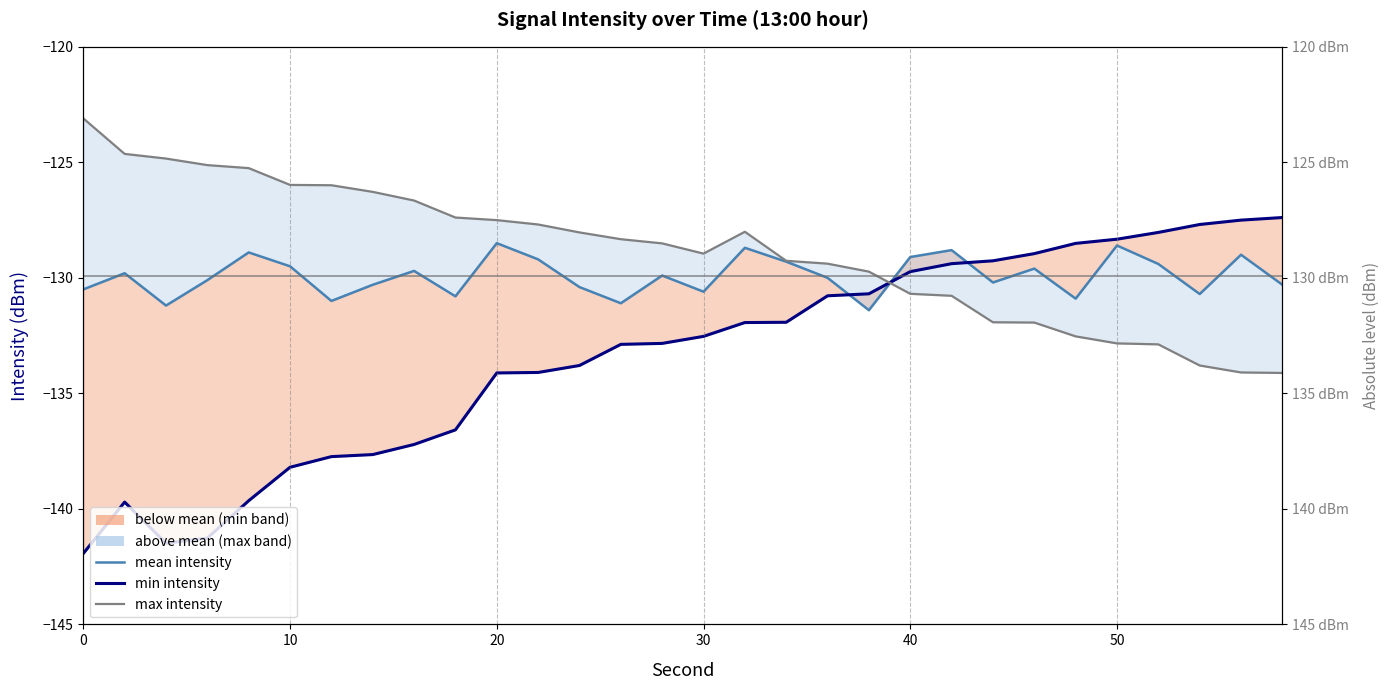

What is the average value of the Max intensity (dBm) line series?

-128.9